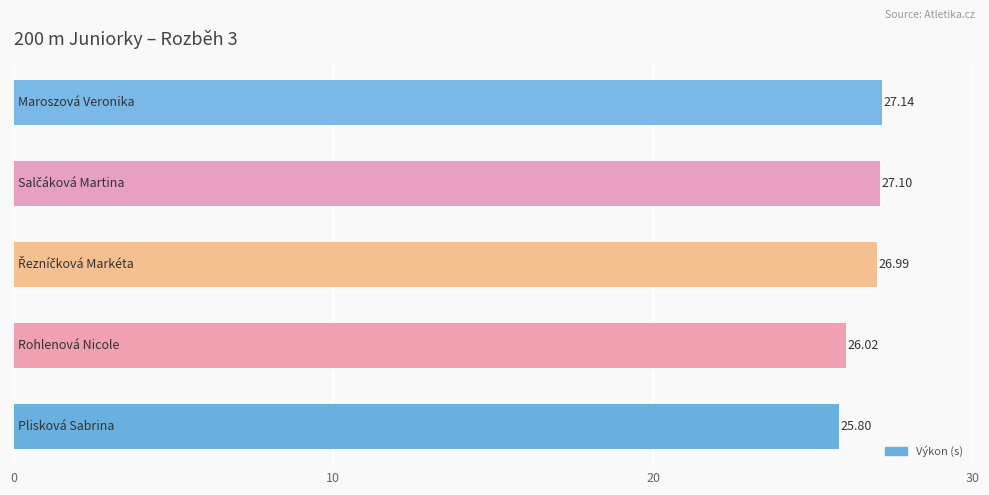

What is the difference between the maximum and minimum values?

1.3